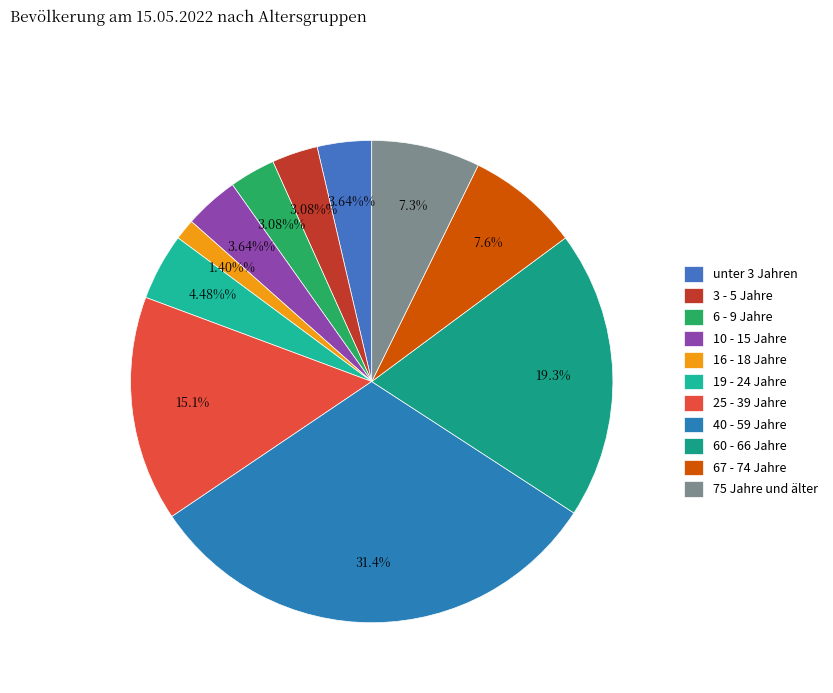

How many slices are in this pie chart?

11